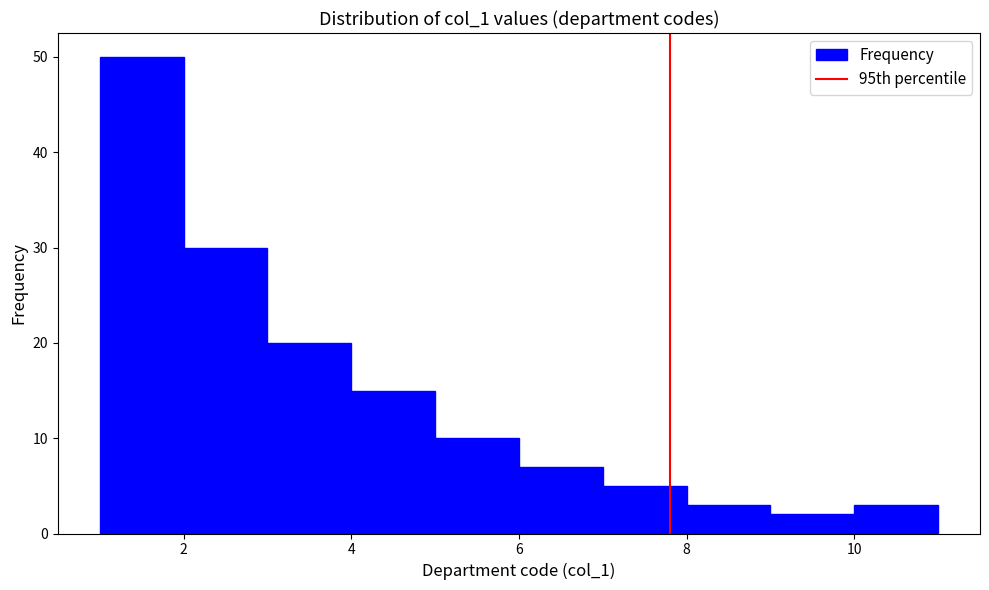

Reading left to right, transcribe this chart: for each bar, give the range it covers on the x-axis and its height. The values are not printed on the chart, so give them approximately, as read against the axis.

1 to 2: 50
2 to 3: 30
3 to 4: 20
4 to 5: 15
5 to 6: 10
6 to 7: 7
7 to 8: 5
8 to 9: 3
9 to 10: 2
10 to 11: 3